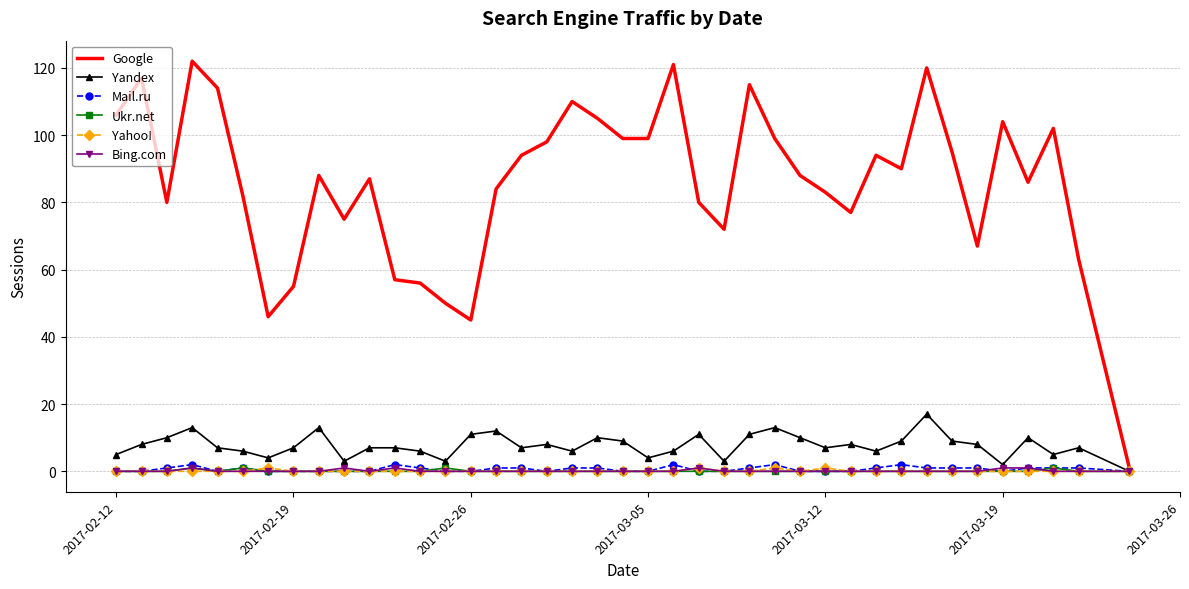

Which series has the largest total across all categories?

Google